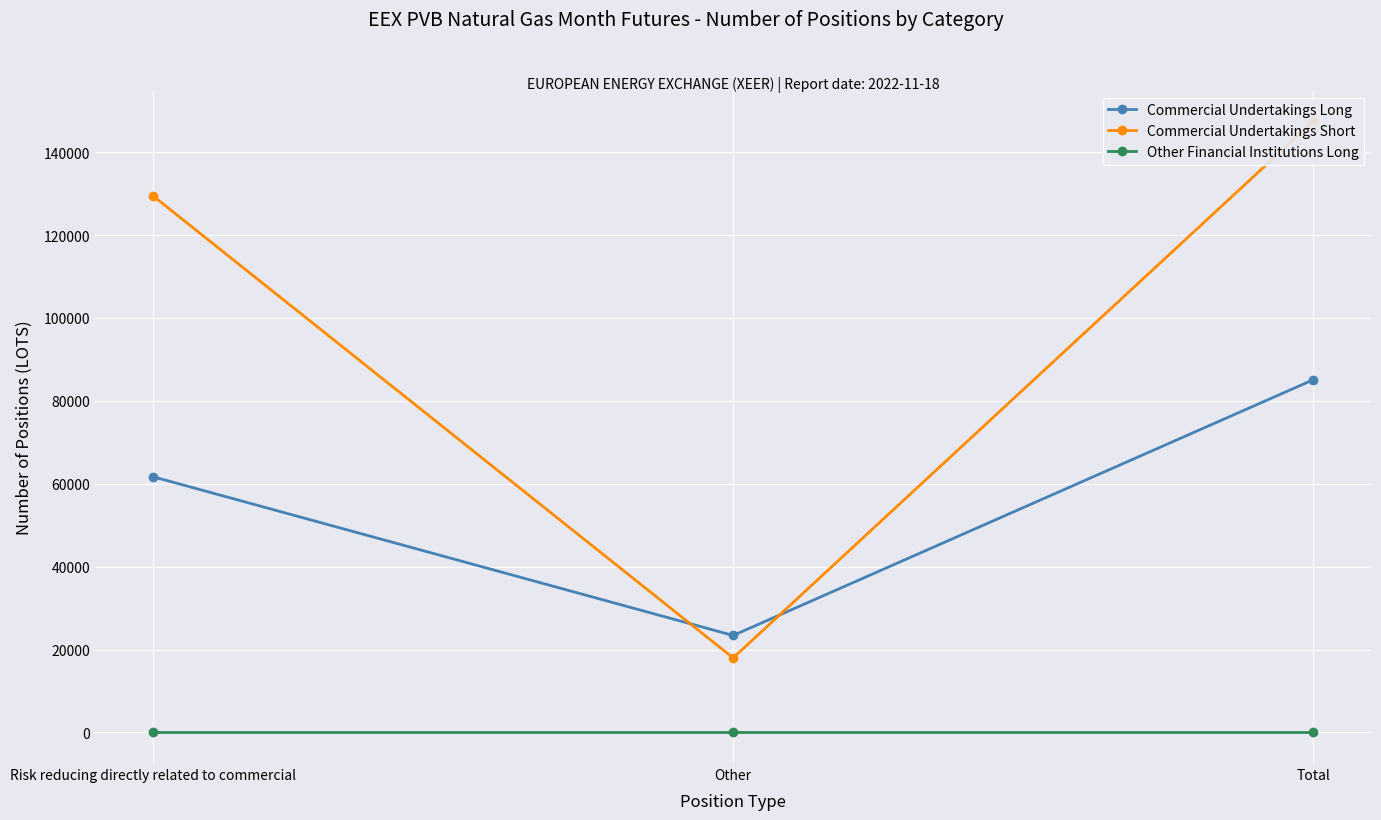

Which category has the lowest value across all series?

Risk reducing directly related to commercial